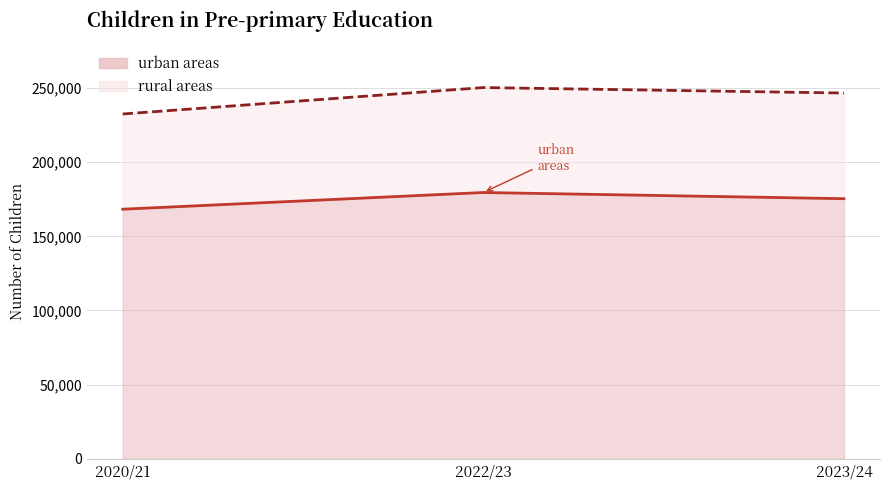

Does the chart have visible grid lines?

Yes